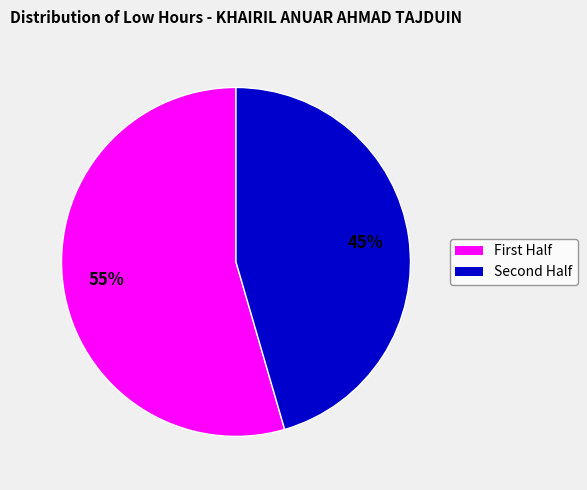

Rank the categories by value from highest to lowest.

First Half, Second Half